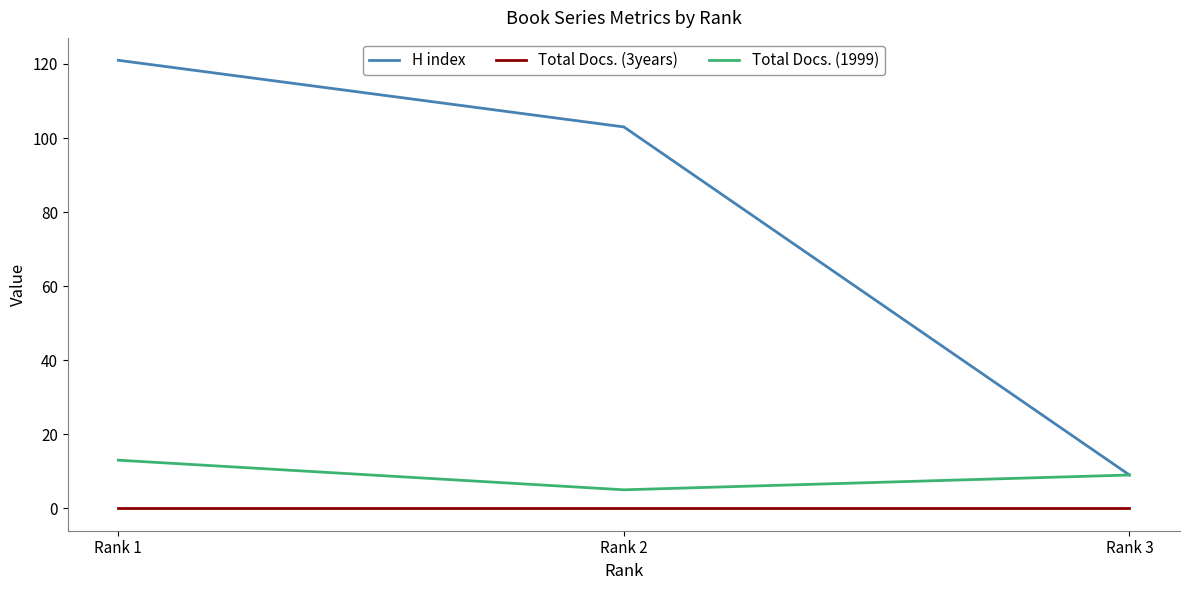

Is the value of Total Docs. (3years) at Rank 3 greater than the value of H index at Rank 1?

No